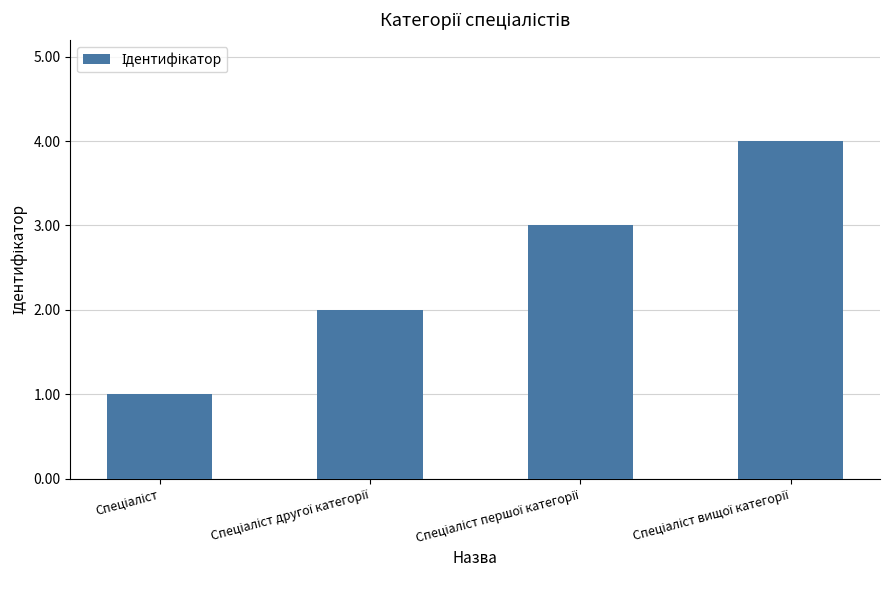

What is the greatest value displayed?

4